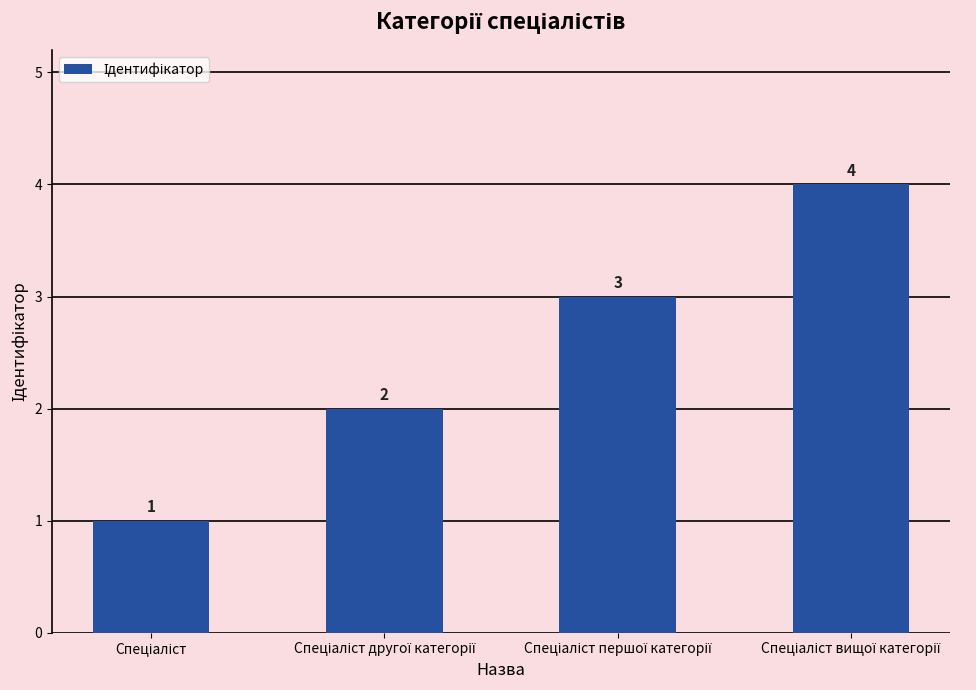

Reading left to right, extract all data points from this chart.

1	2	3	4